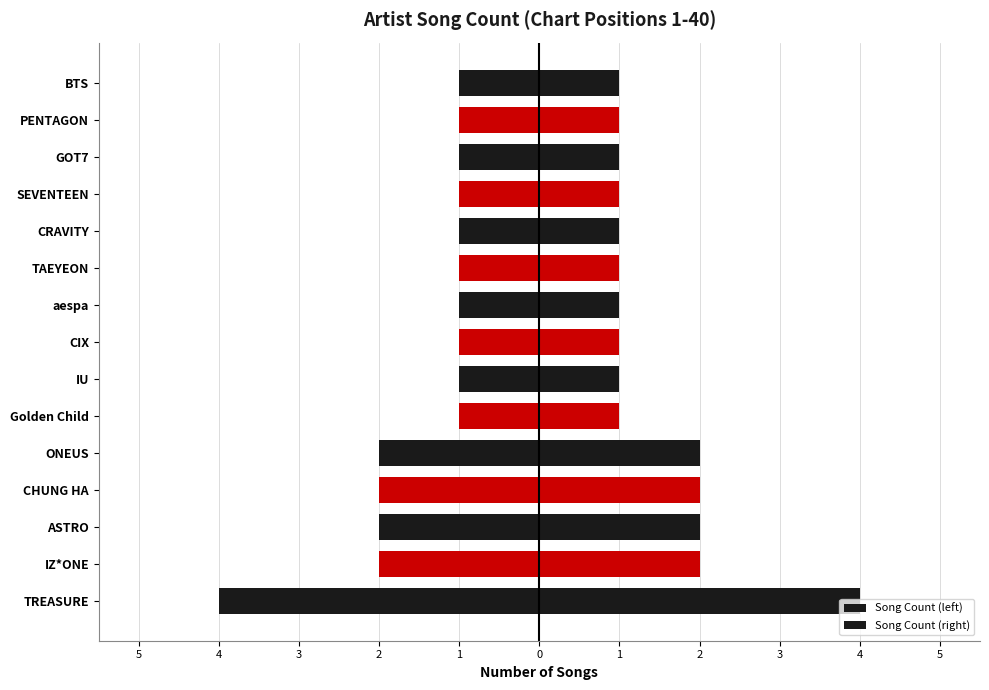

What is the average value of the Song Count (left) series?

-1